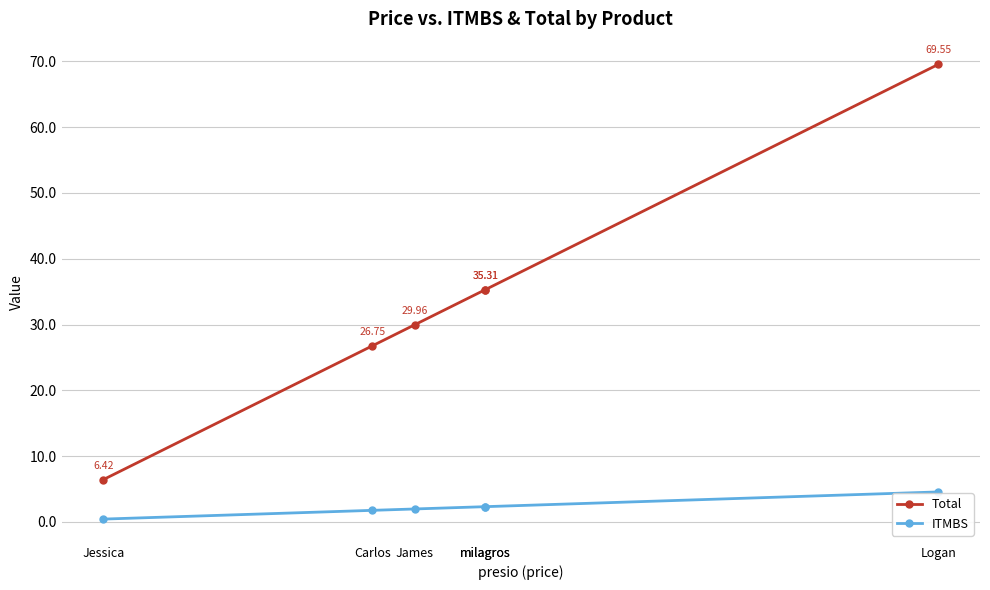

True or false: ITMBS and Total intersect in this chart.

False